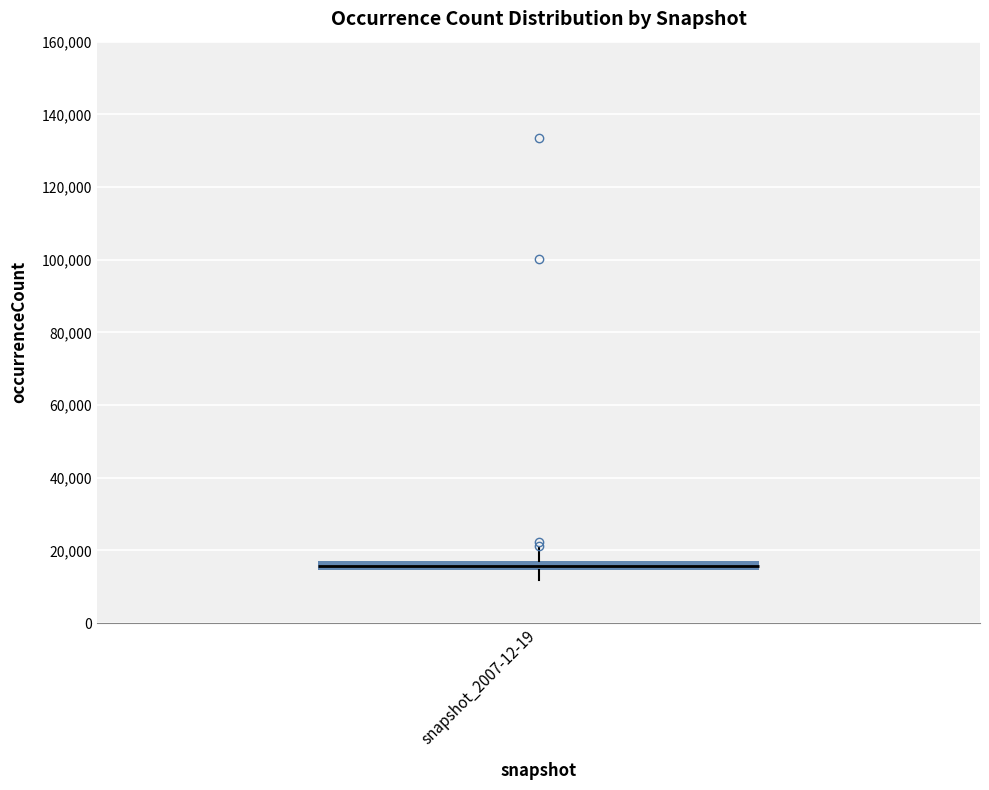

Where does the lower whisker of the box for snapshot_2007-12-19 end on the y-axis? The values are not printed on the chart, so give them approximately, as read against the axis.

12000